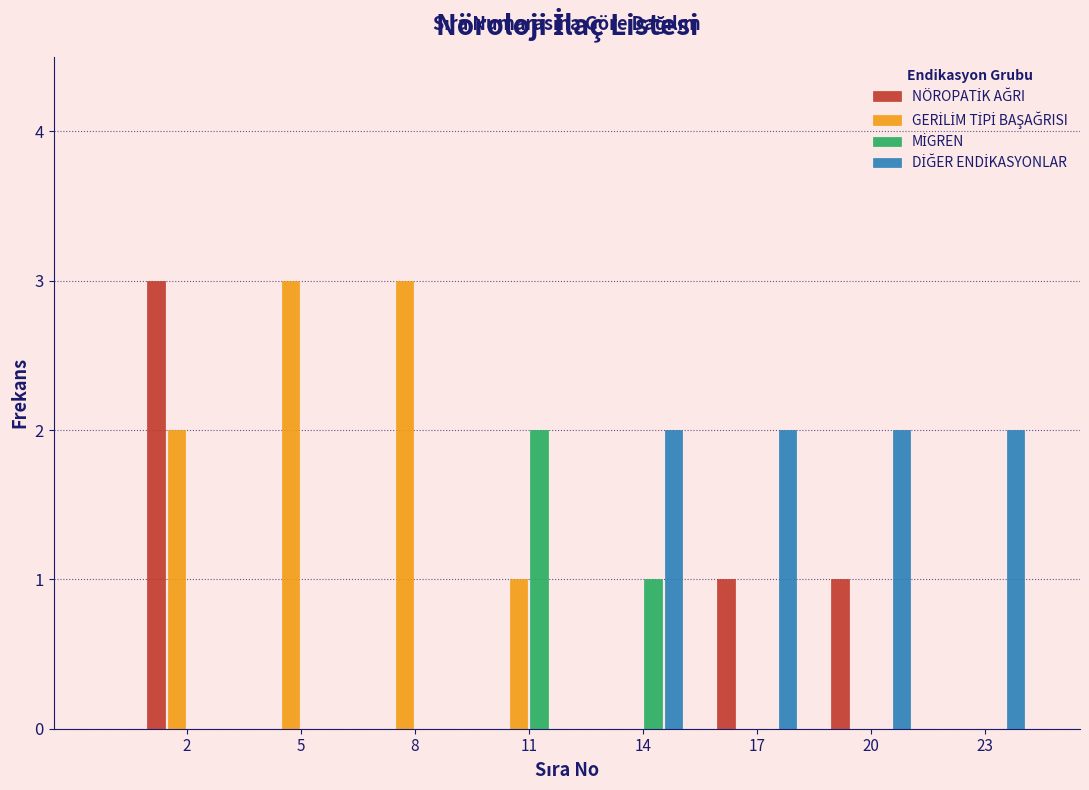

What is the greatest value displayed?

3